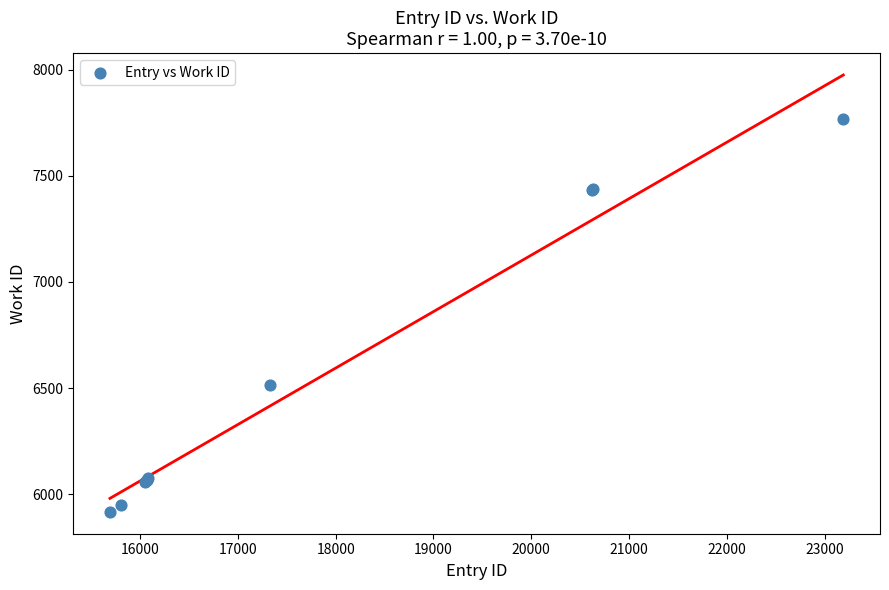

What Y value in the scatter plot is closest to 6843?

6513